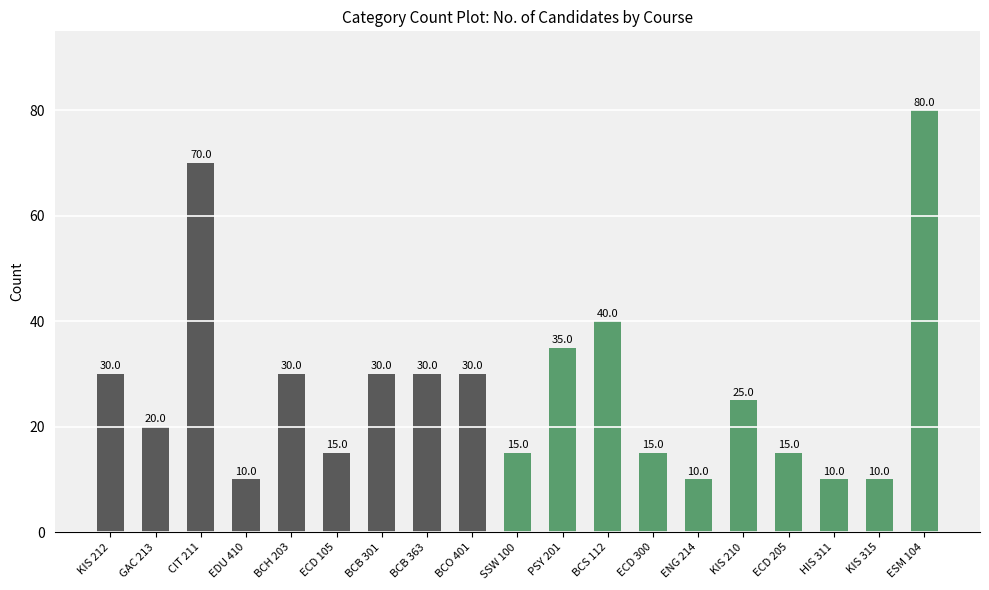

What is the label of the 11th bar from the left?

PSY 201